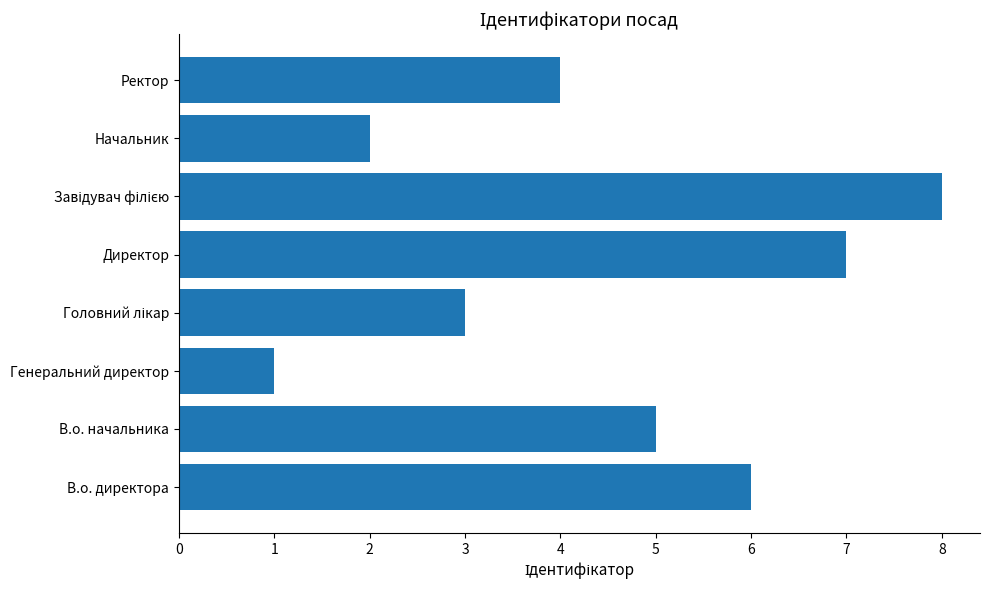

Is it true that the value at В.о. директора is 6?

True